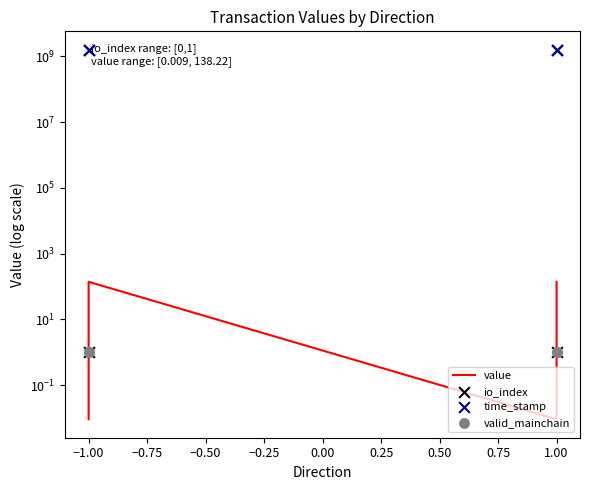

Which series reaches the minimum Y coordinate?

io_index